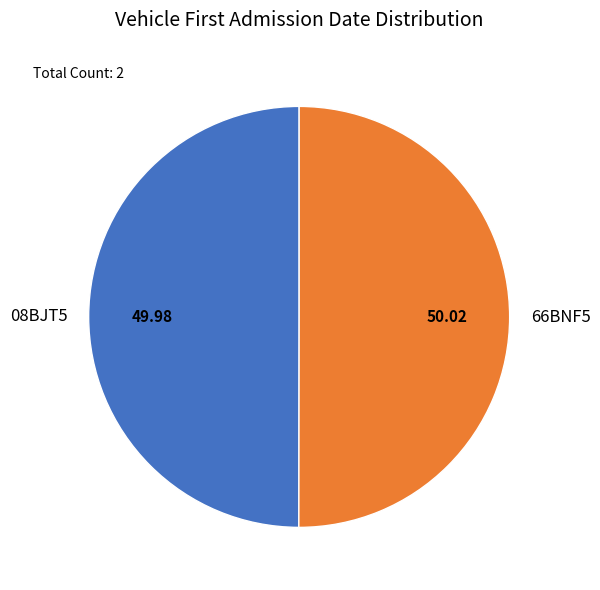

Count the number of slices in the pie.

2